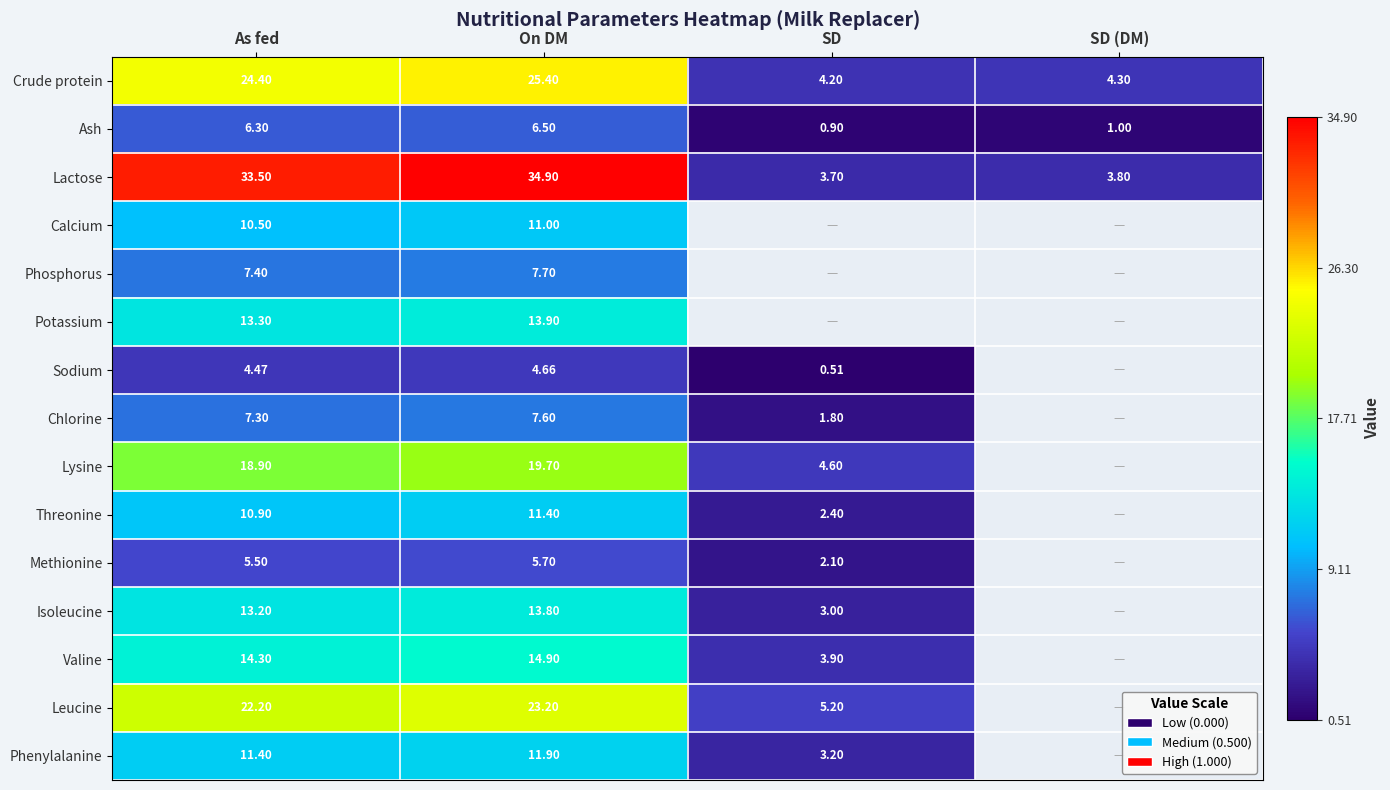

What is the difference between the maximum and minimum values in the Crude protein series?

21.2